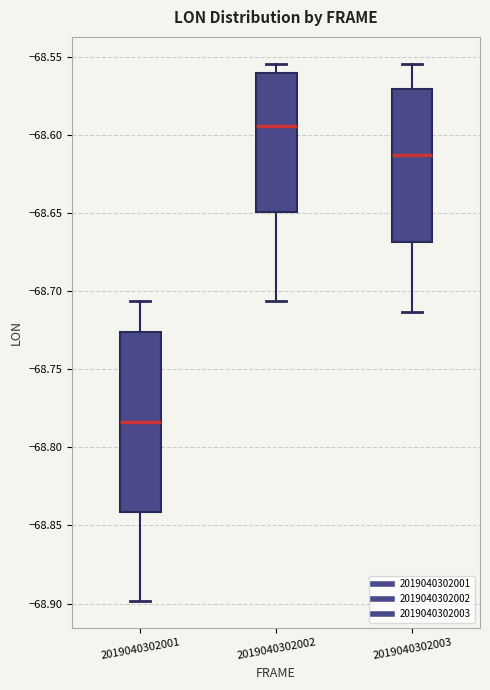

Reading left to right, read every box against the y-axis: the position of its median line, the range the box covers, and the ends of its whiskers. The values are not printed on the chart, so give them approximately, as read against the axis.

2019040302001: median -68.785, box -68.840 to -68.725, whiskers -68.900 to -68.705
2019040302002: median -68.595, box -68.650 to -68.560, whiskers -68.705 to -68.555
2019040302003: median -68.615, box -68.670 to -68.570, whiskers -68.715 to -68.555